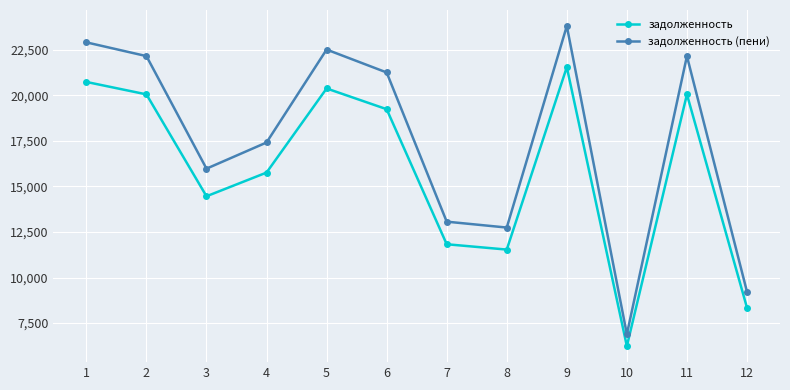

List the series in order of their overall mean, highest first.

задолженность (пени), задолженность